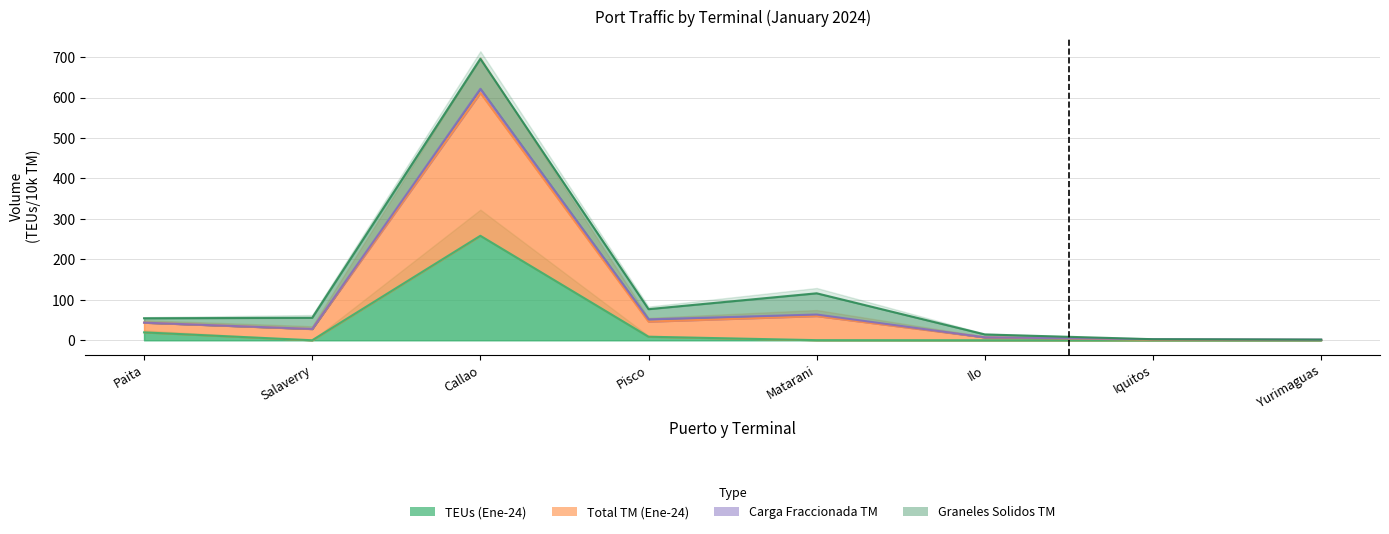

The value of TEUs (Ene-24) at Yurimaguas is 0.0. True or false?

False